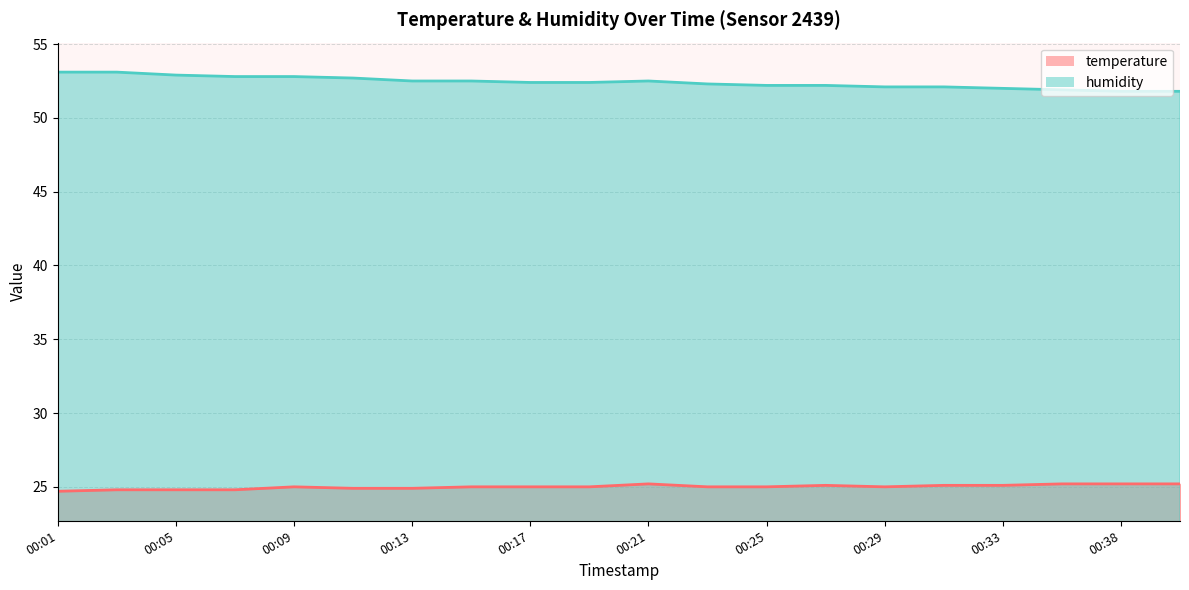

True or false: humidity and temperature intersect in this chart.

False